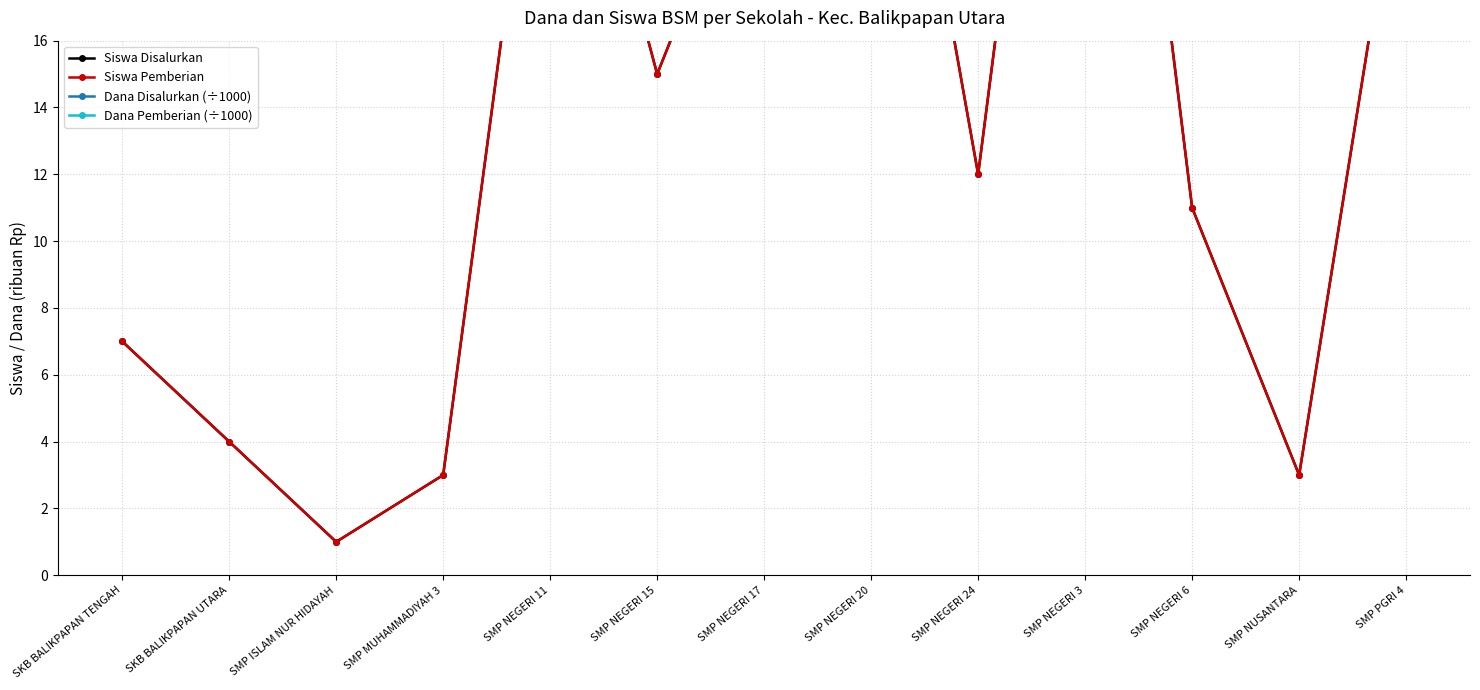

How many categories are shown in the chart?

13